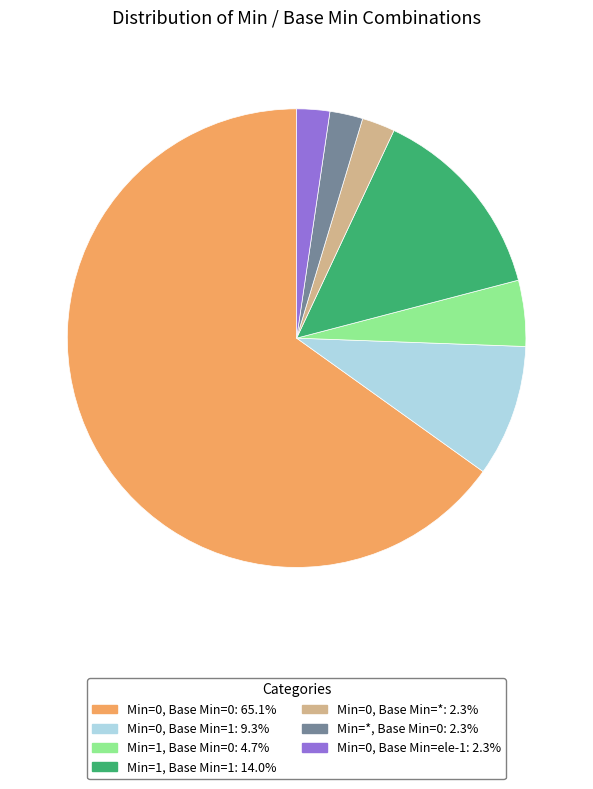

What is the ratio of the value at Min=0, Base Min=0 to the value at Min=1, Base Min=0?

14.0